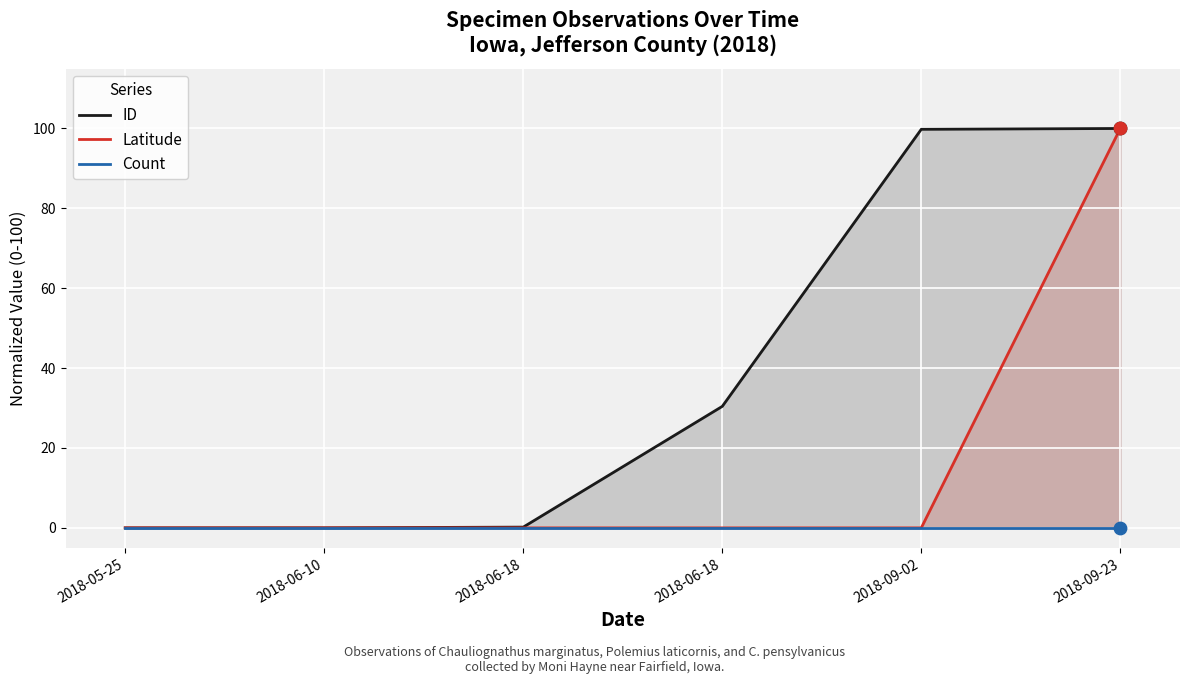

Which series contains the highest Y value?

ID